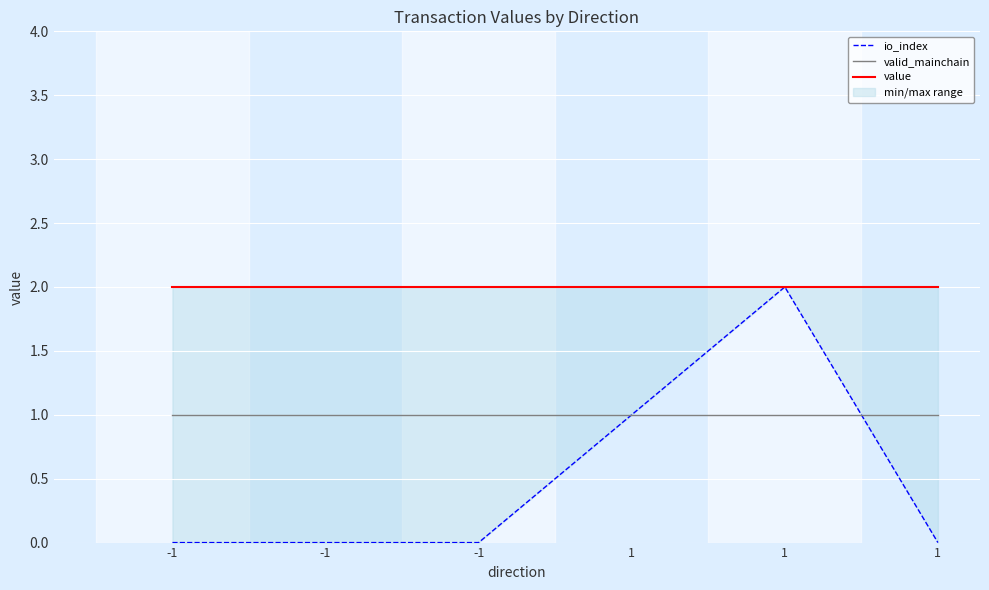

The valid_mainchain series shows 1.0 at -1. True or false?

True